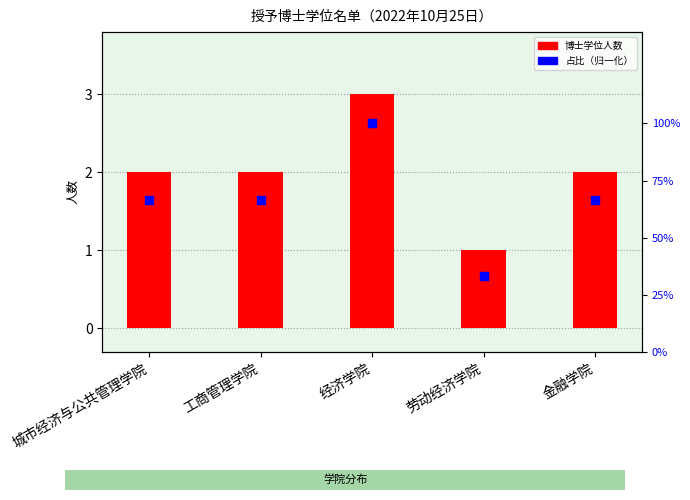

Which series has the widest spread of Y values?

博士学位人数